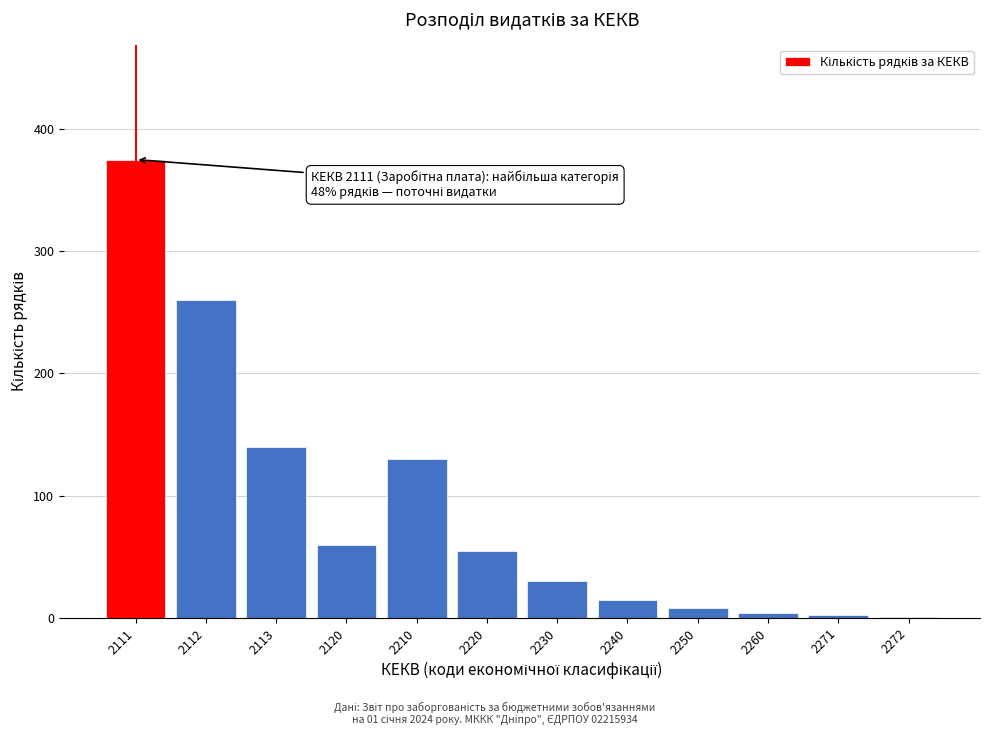

True or false: the data shows 55 at 2220.

True